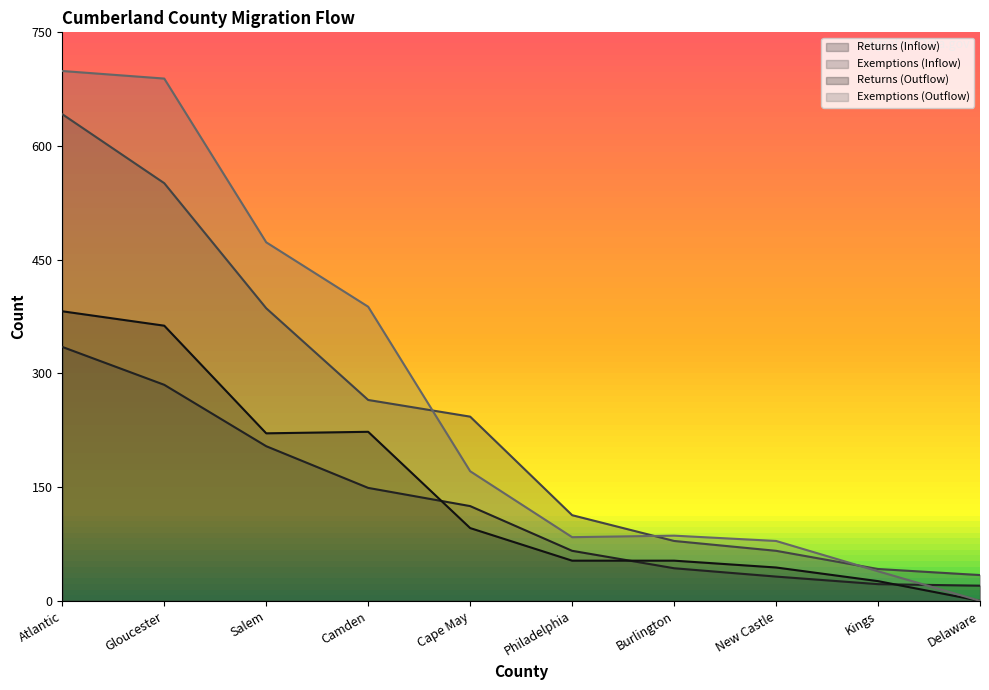

At which category is the sum across all series the highest?

Atlantic